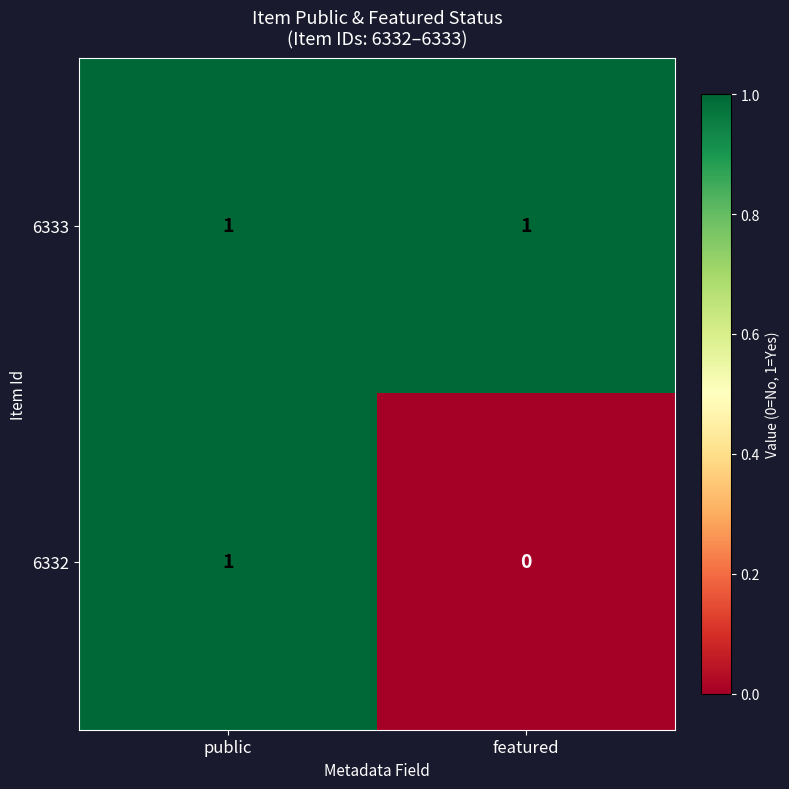

Which series has the largest range (max minus min)?

6332